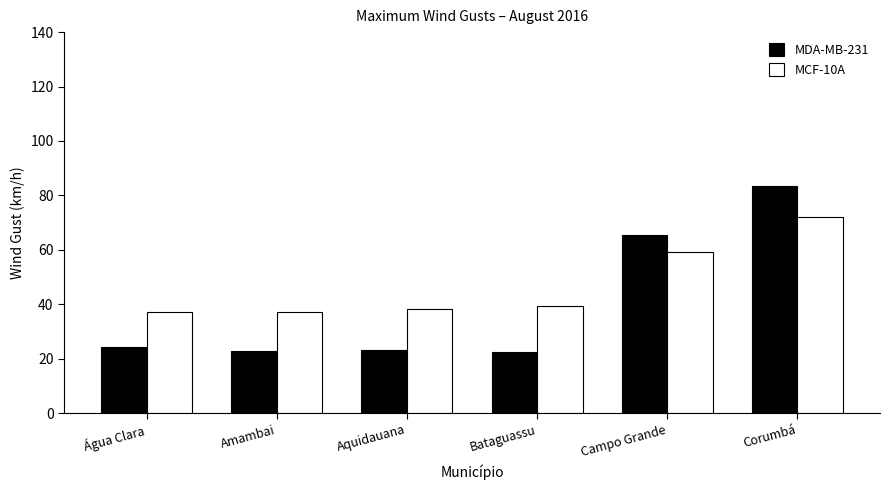

At how many categories does at least one series exceed 71?

1